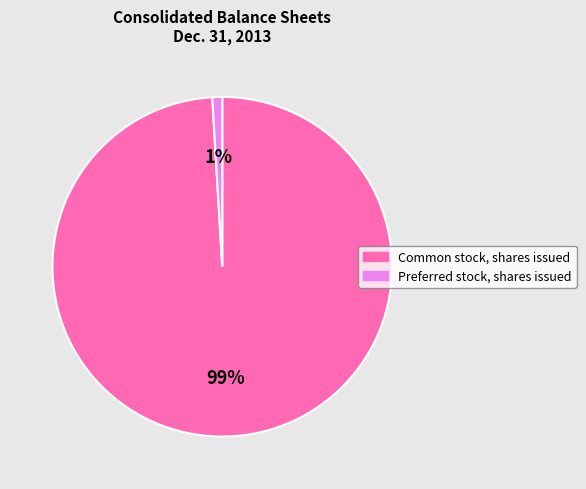

Is there a majority slice in this chart?

Yes